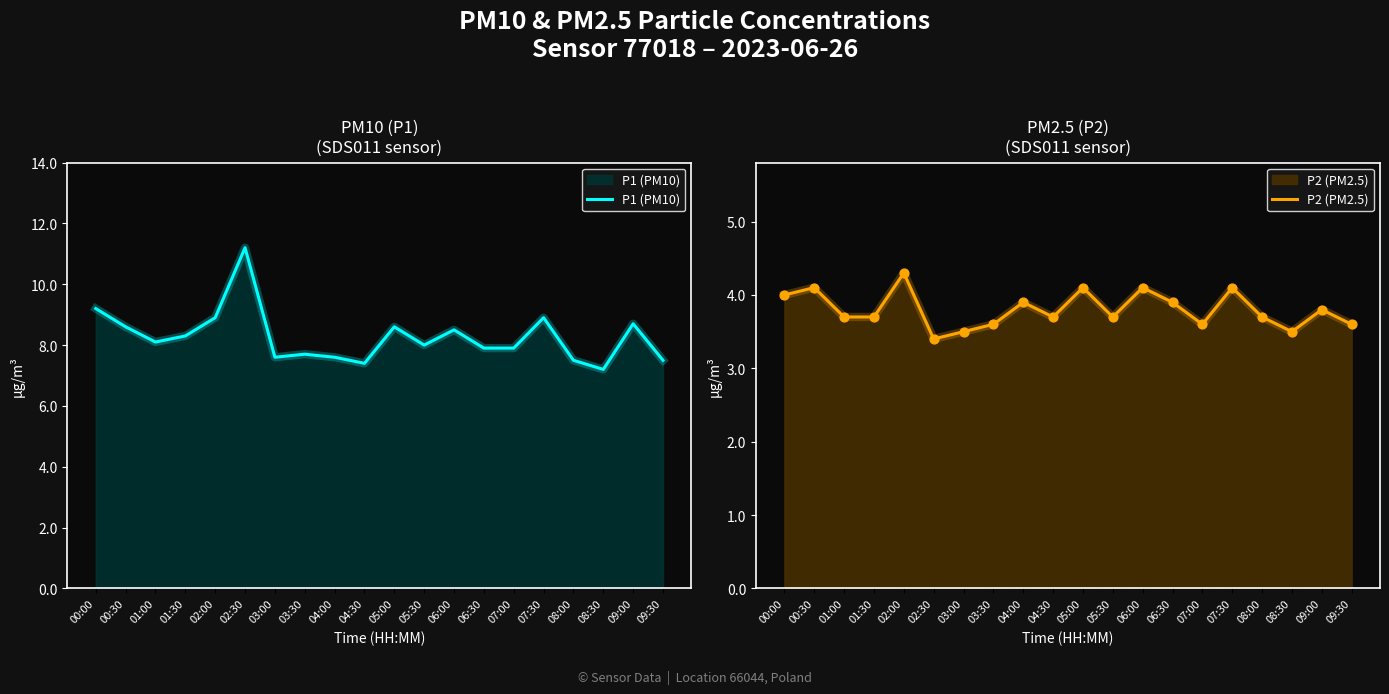

Which series has the largest total across all categories?

P1 (PM10)